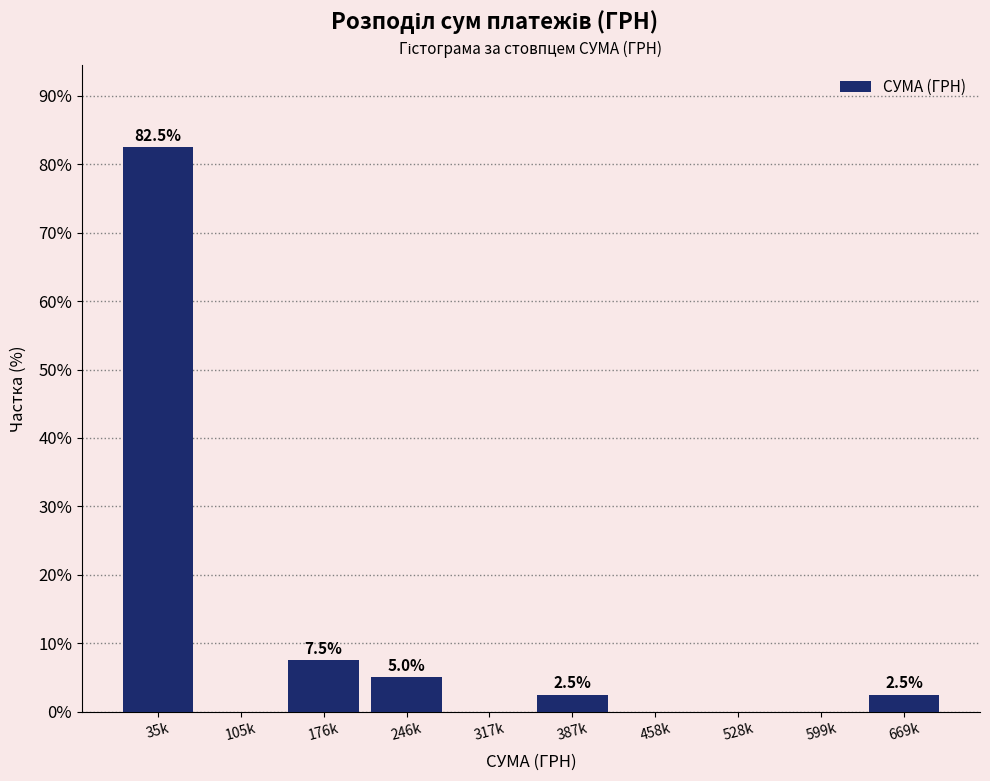

Reading left to right, what are all the values shown in this chart?

35k=82.5	105k=0.0	176k=7.5	246k=5.0	317k=0.0	387k=2.5	458k=0.0	528k=0.0	599k=0.0	669k=2.5